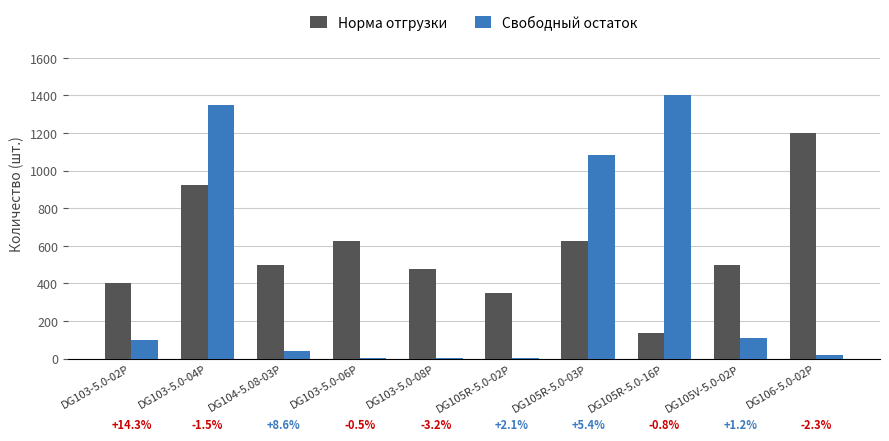

At which category is the sum across all series the highest?

DG103-5.0-04P